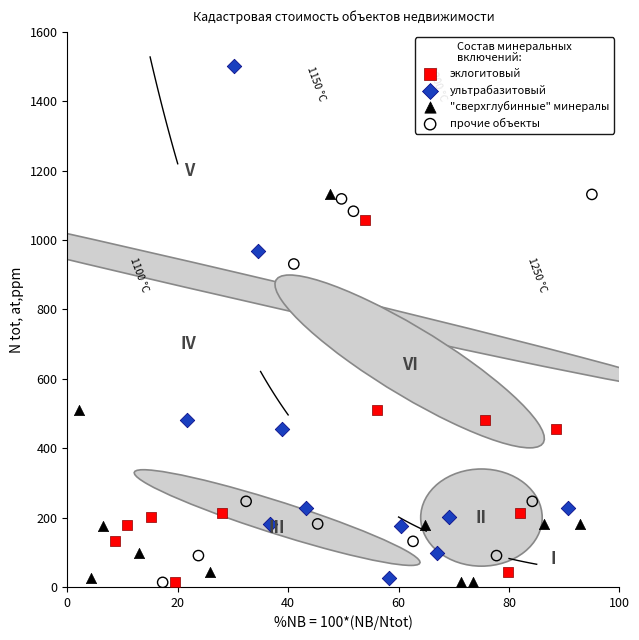

Which series reaches the maximum Y coordinate?

ультрабазитовый